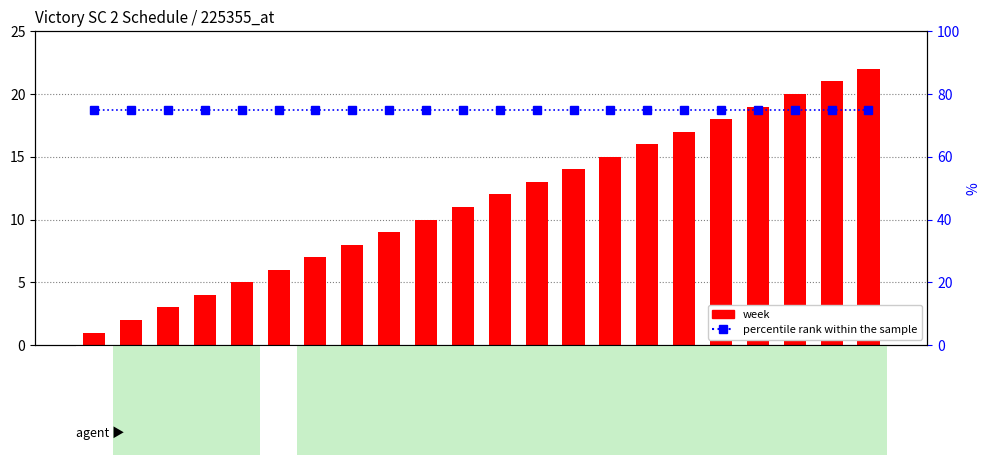

Reading left to right, extract all data points from this chart.

week: 1	2	3	4	5	6	7	8	9	10	11	12	13	14	15	16	17	18	19	20	21	22
percentile rank within the sample: 75	75	75	75	75	75	75	75	75	75	75	75	75	75	75	75	75	75	75	75	75	75